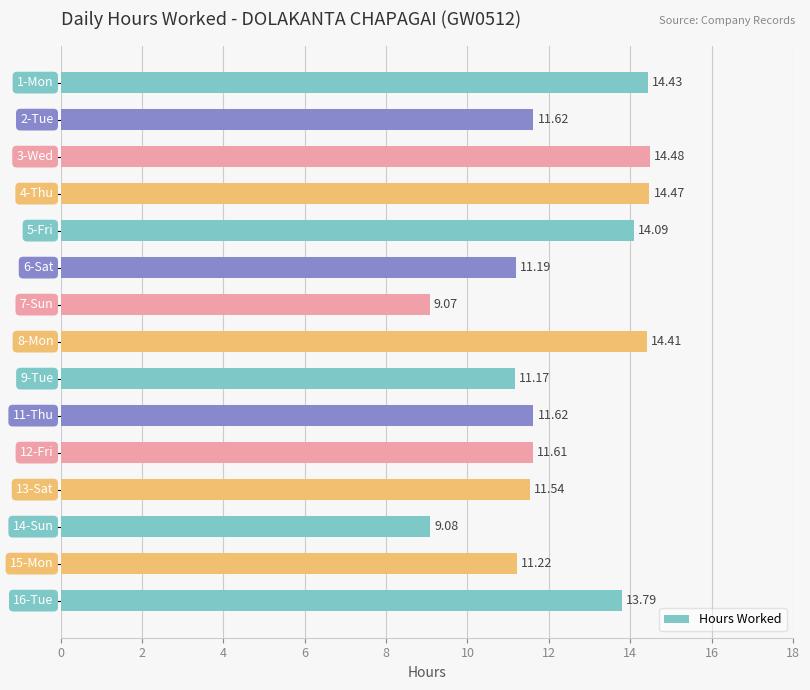

What is the sum of all values?

183.8